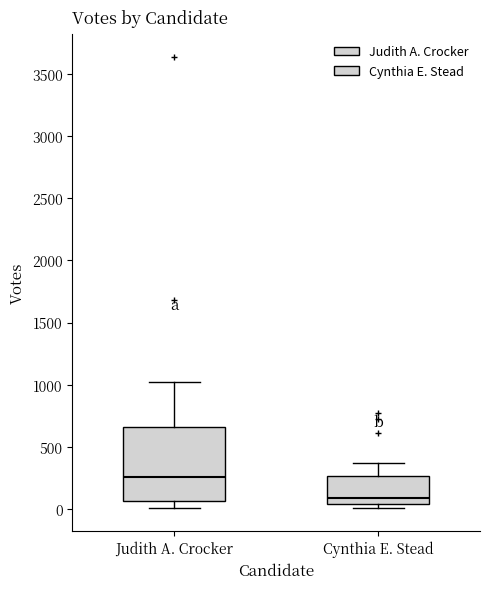

Where does the upper whisker of the box for Cynthia E. Stead end on the y-axis? The values are not printed on the chart, so give them approximately, as read against the axis.

350